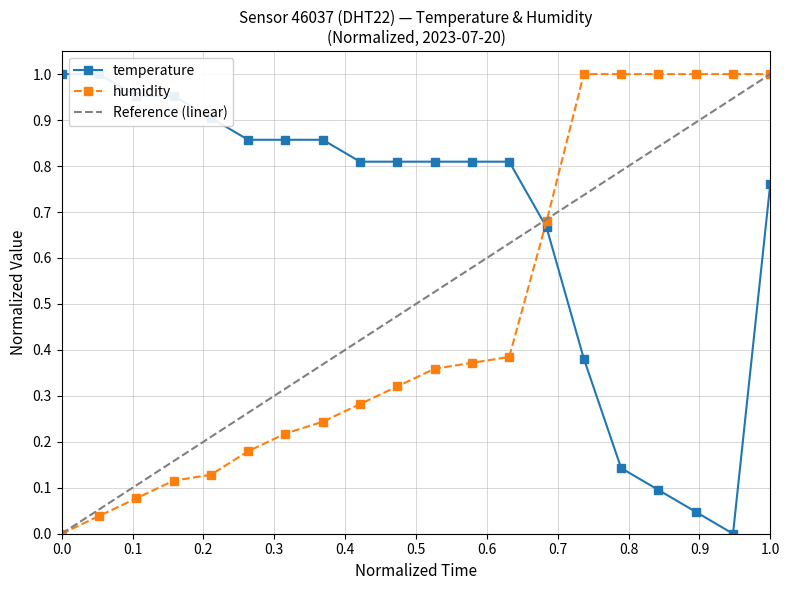

True or false: humidity and temperature intersect in this chart.

True